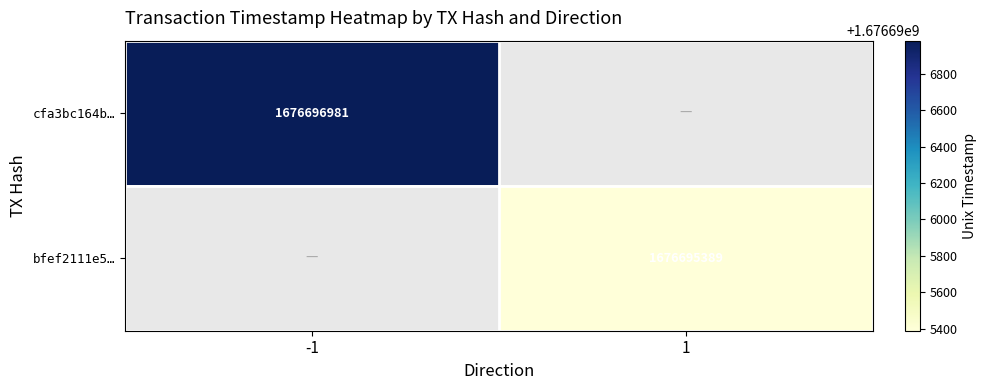

The bfef2111e5… series shows 1676695389 at 1. True or false?

True